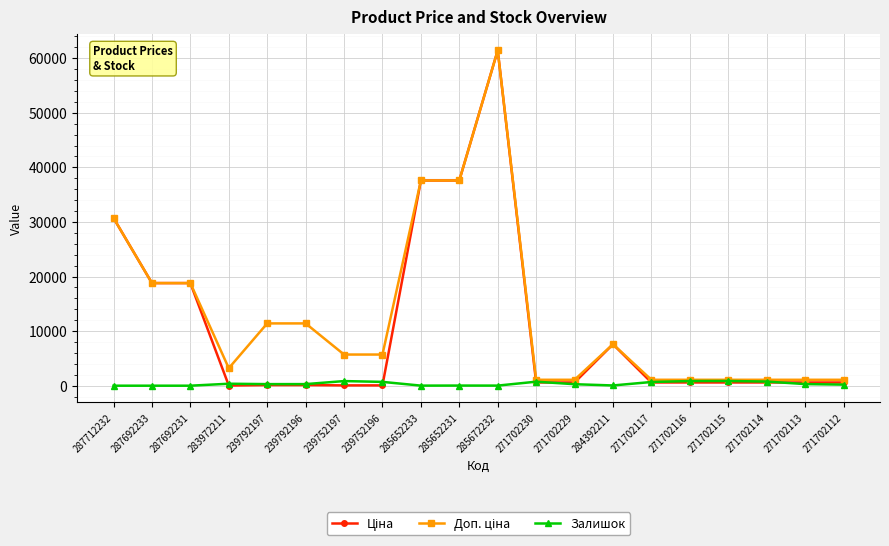

The Залишок series shows 0.0 at 287692231. True or false?

True